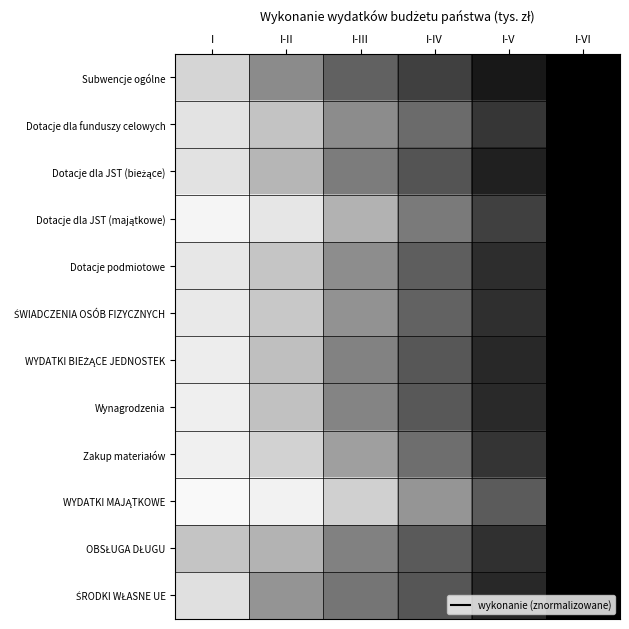

How many series are shown in this chart?

12